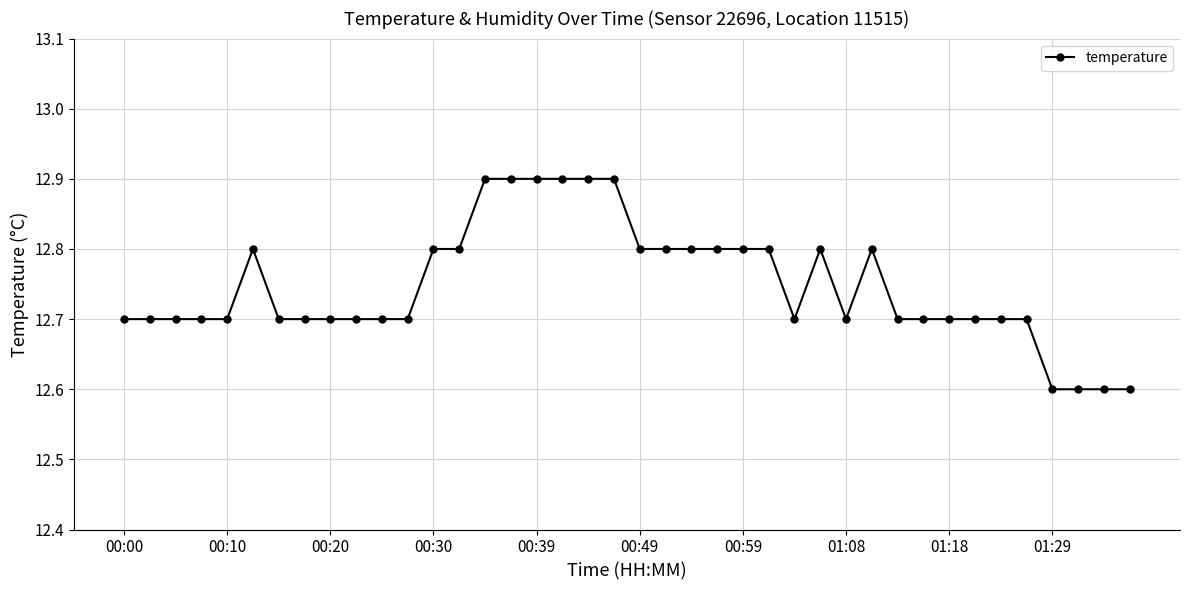

What is the sum of all values?

509.9